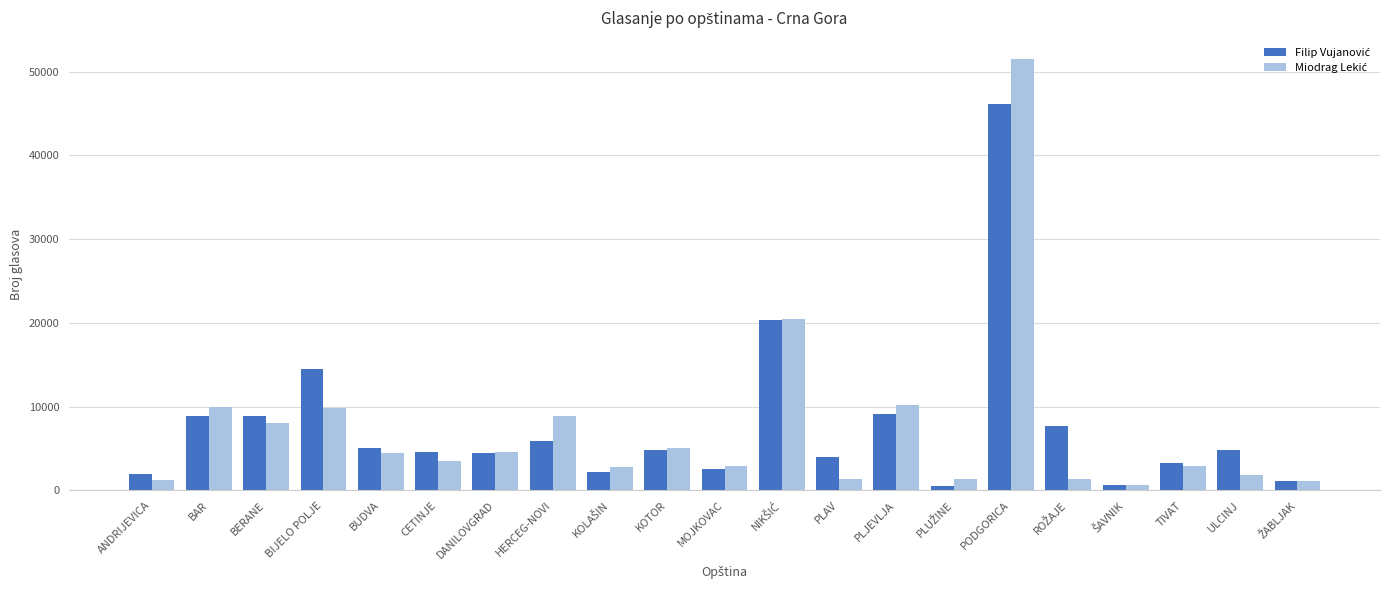

Which label corresponds to the largest value in the chart?

PODGORICA